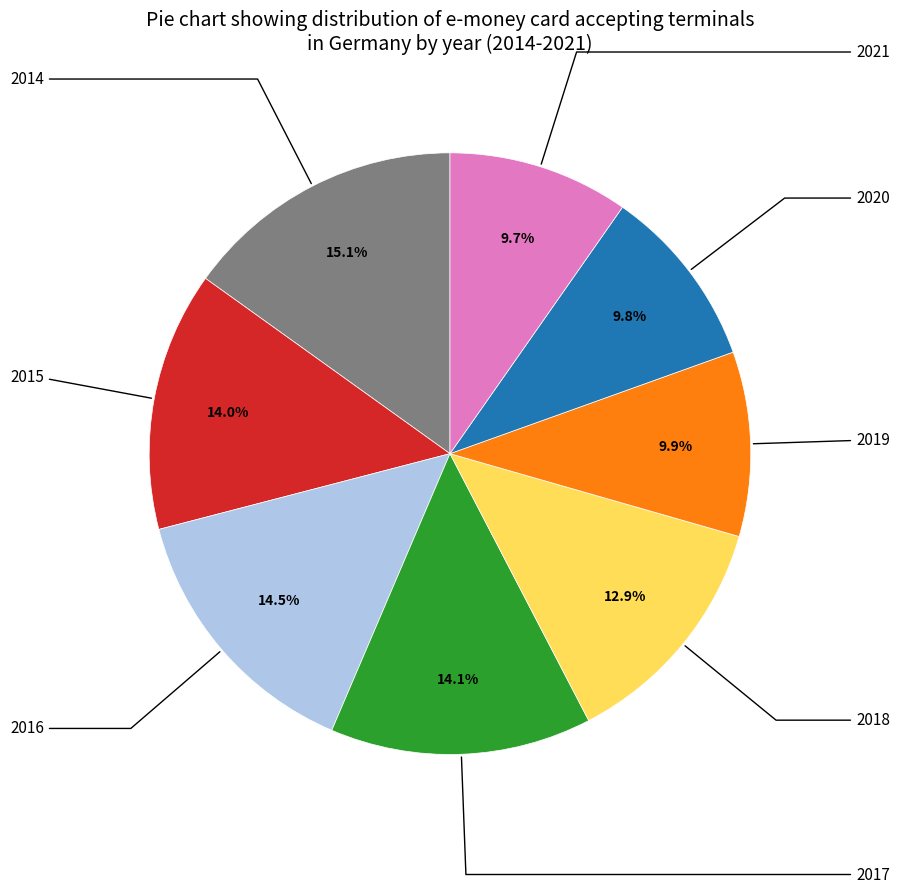

Is there a majority slice in this chart?

No